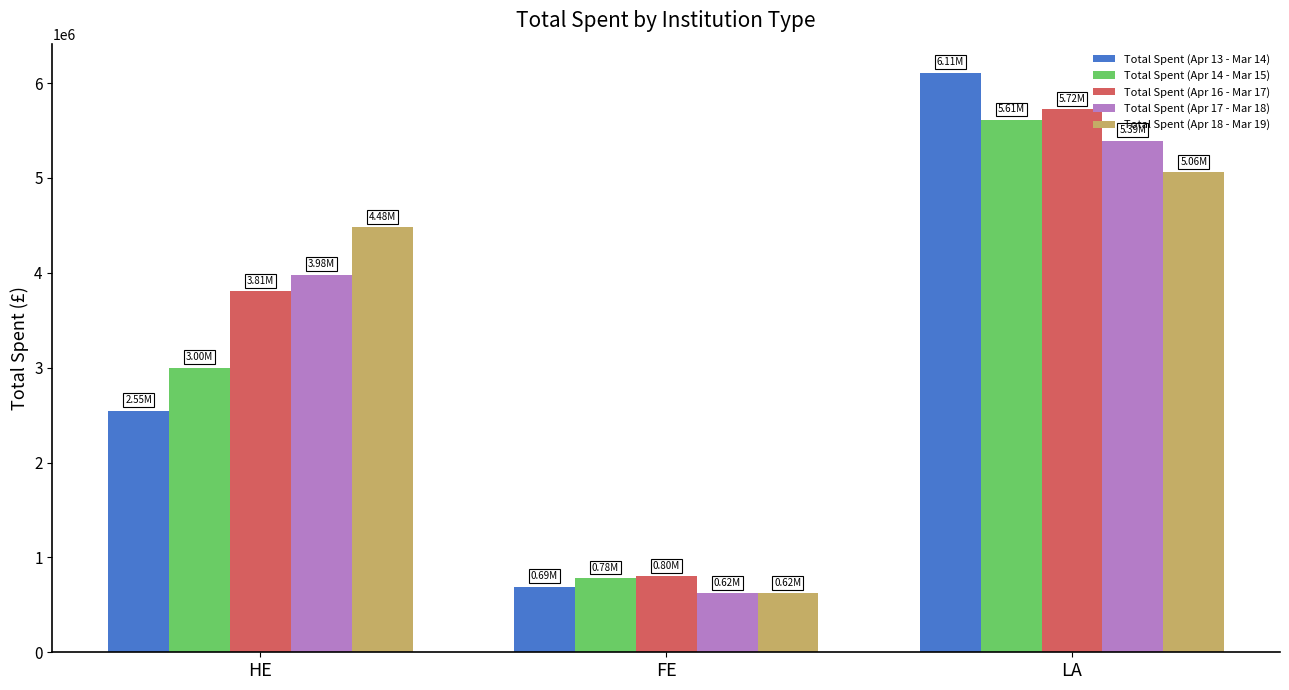

How many series are shown in this chart?

5